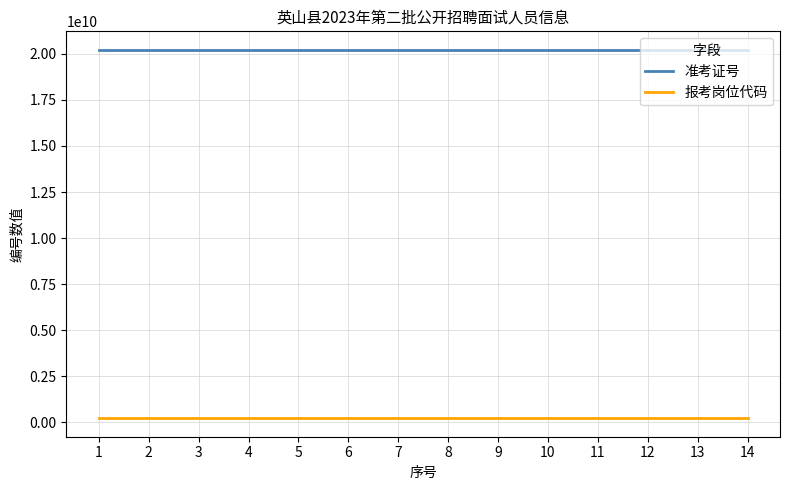

True or false: 准考证号 and 报考岗位代码 cross at least once.

False